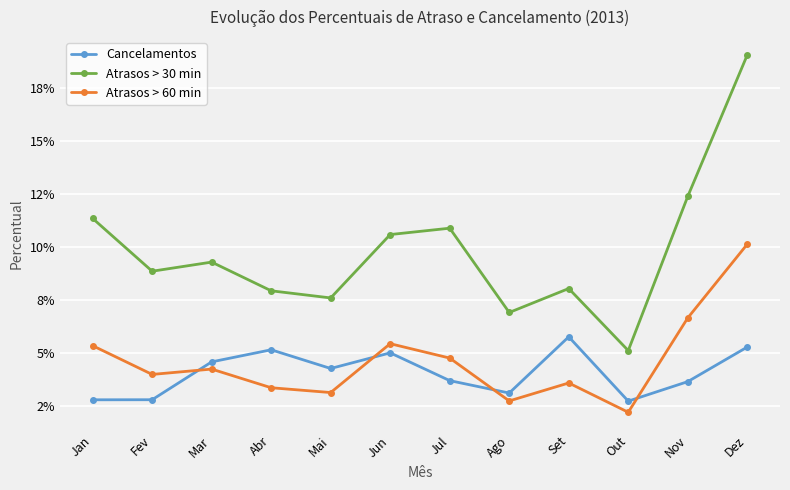

What are all the series names shown in the legend?

Cancelamentos, Atrasos > 30 min, Atrasos > 60 min